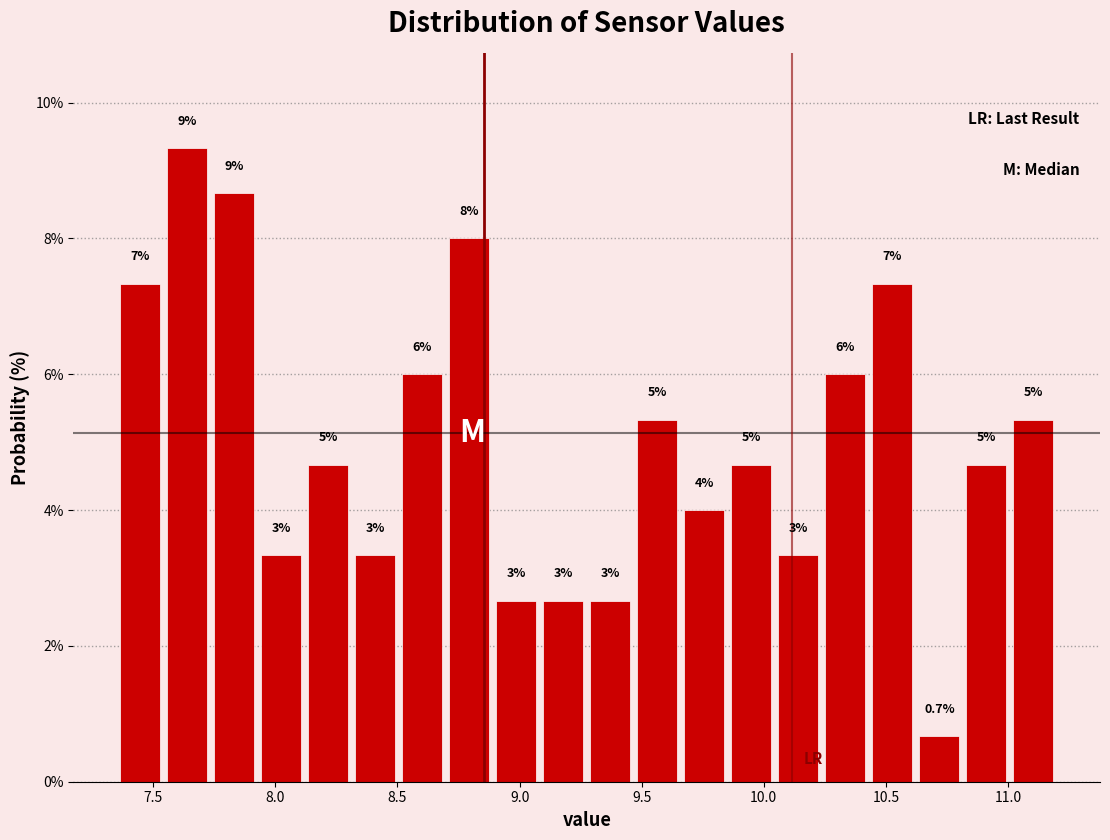

Read against the x-axis, roughly where is the centre of the tallest bar?

7.65